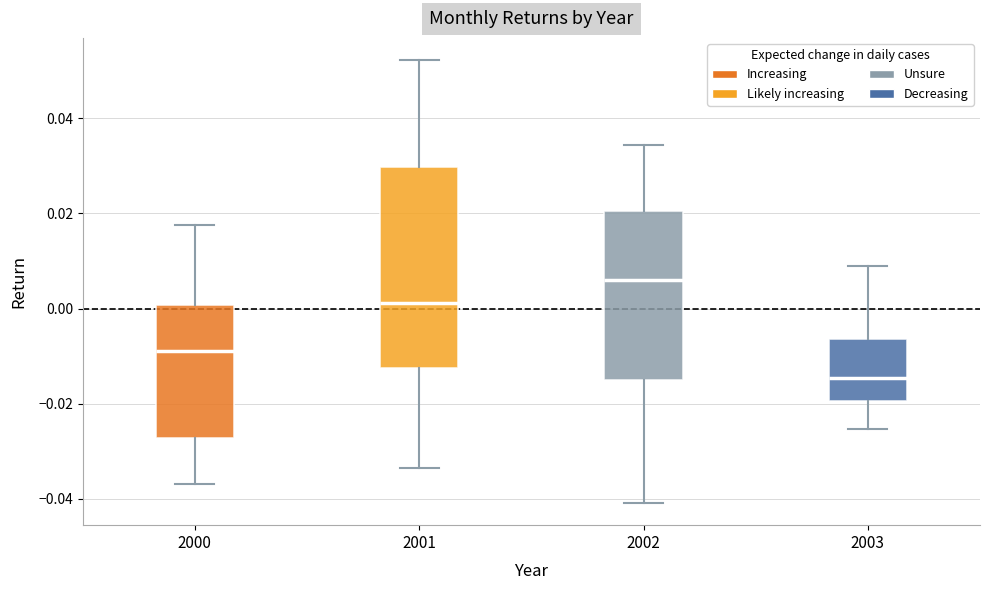

Where is the lower edge of the box at x = 2000 on the y-axis? The values are not printed on the chart, so give them approximately, as read against the axis.

-0.028